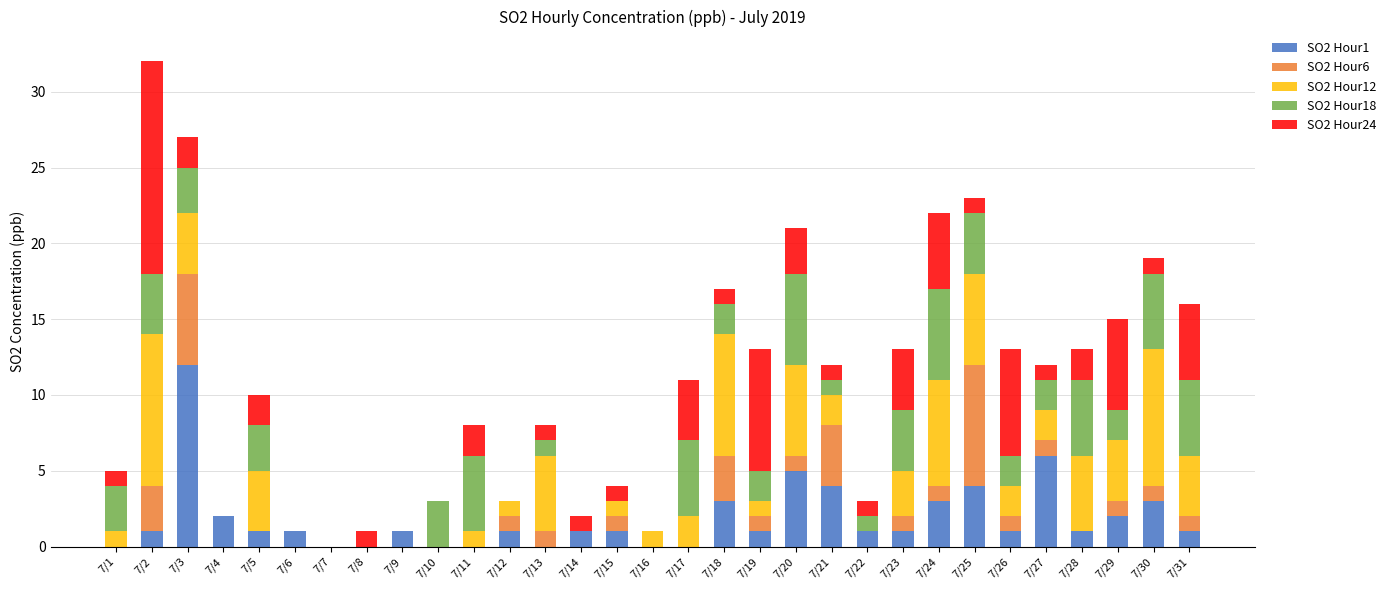

At which label does SO2 Hour1 reach its peak?

7/3